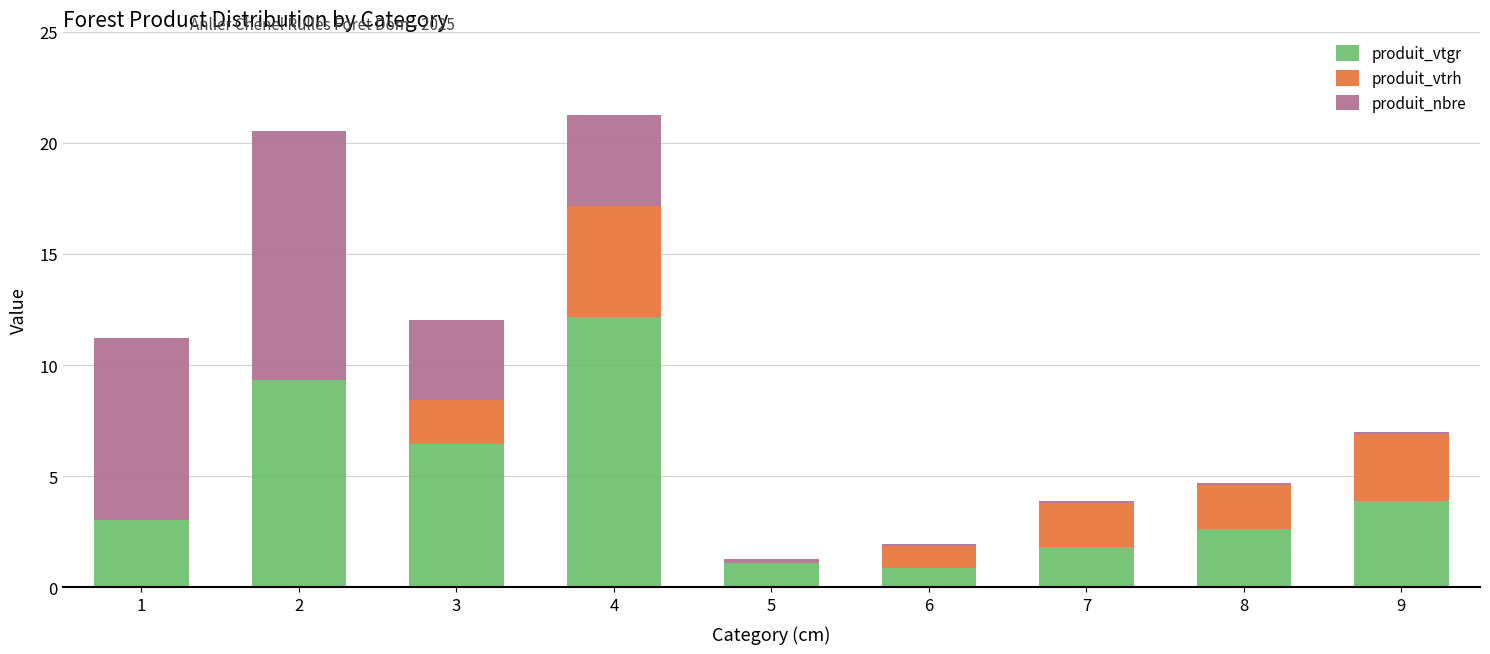

What is the sum of all produit_vtgr values?

41.2